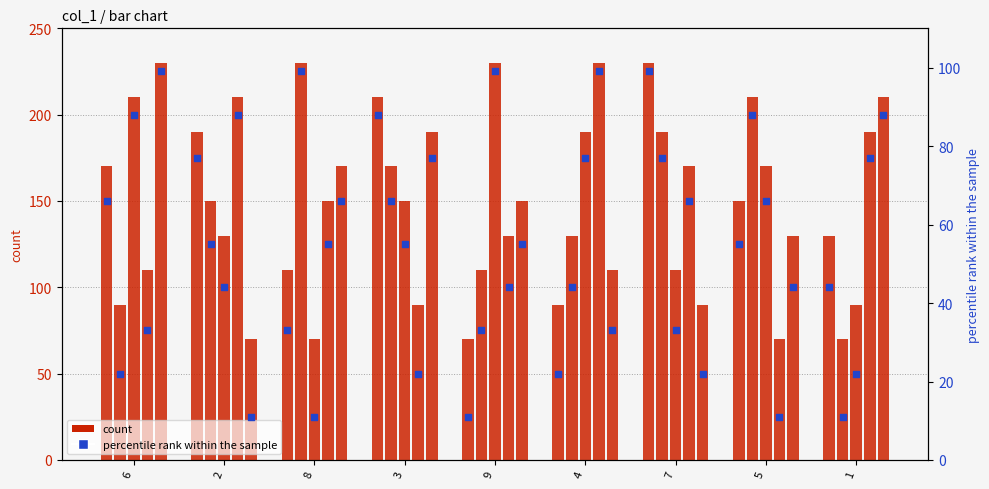

What is the change in value from 8 to 7?

+66